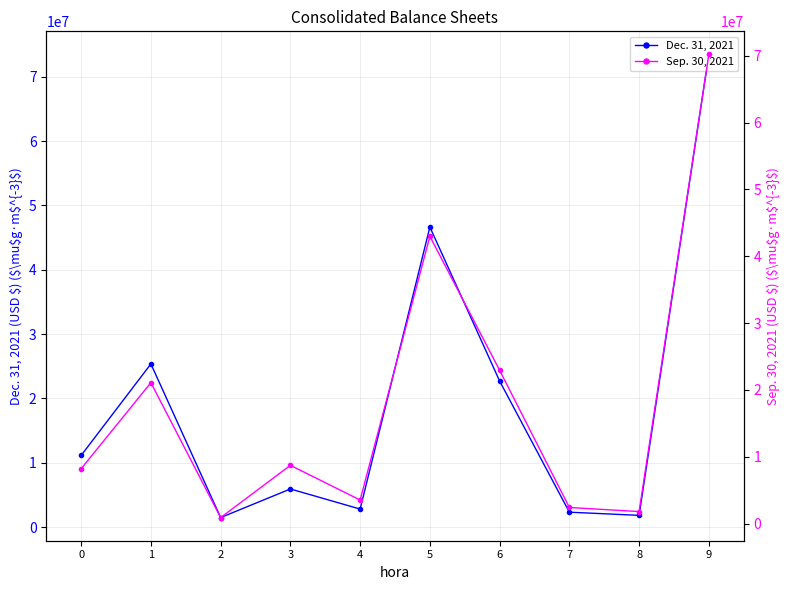

True or false: Dec. 31, 2021 has more than 1 interior local peaks.

True